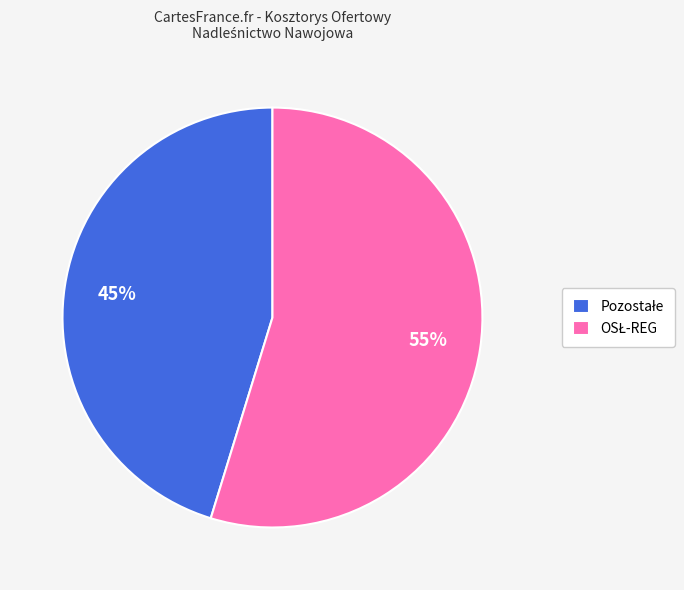

To the nearest percent, what is the average slice percentage?

50%